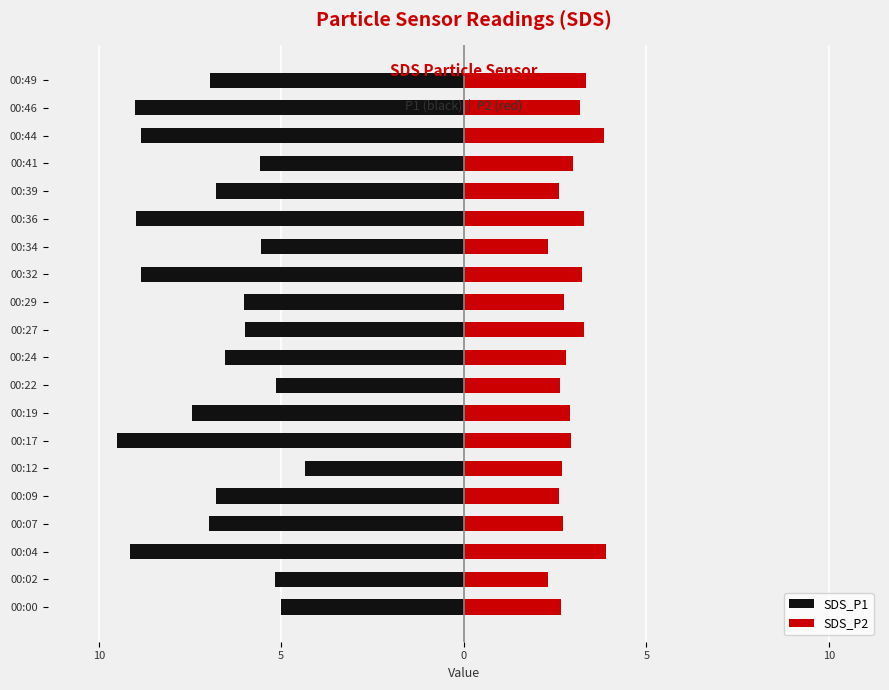

How many bars are there in total?

40